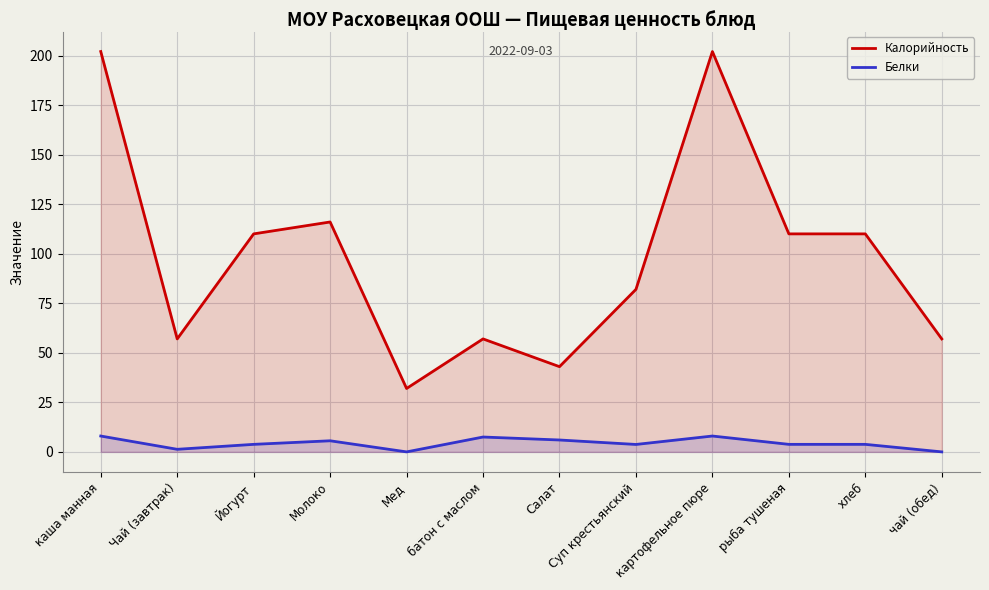

Does the chart display data point markers on the line(s)?

No